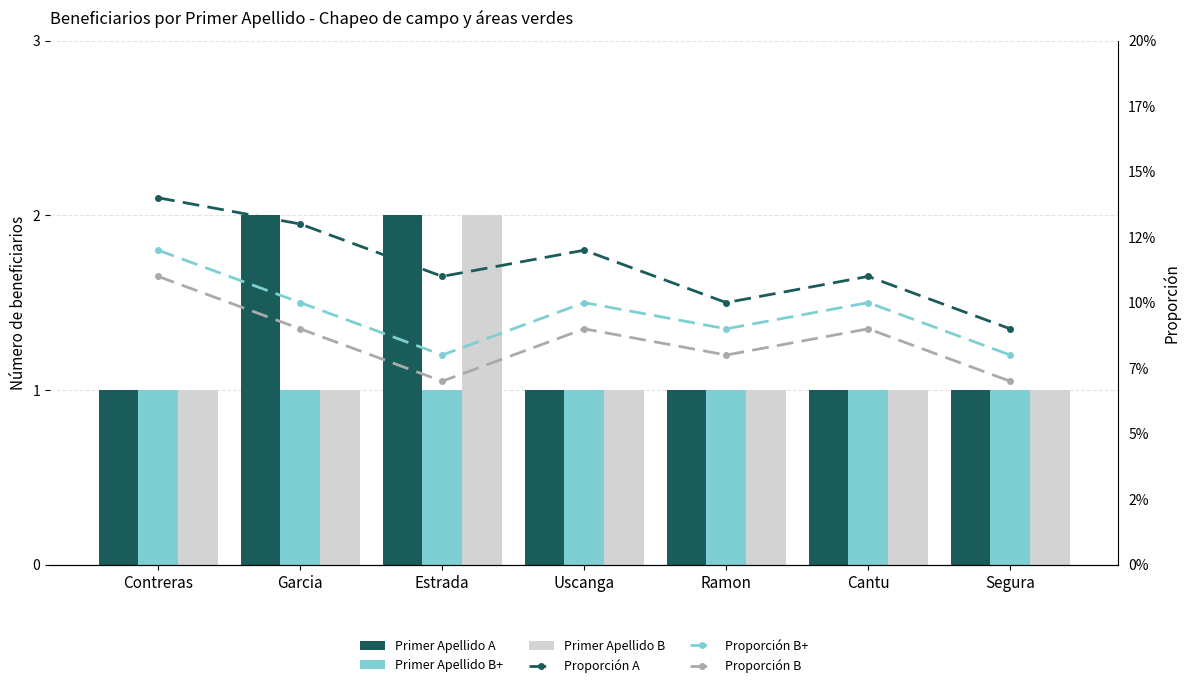

Rank the series by their maximum value, from highest to lowest.

Primer Apellido A, Primer Apellido B, Primer Apellido B+, Proporción A, Proporción B+, Proporción B